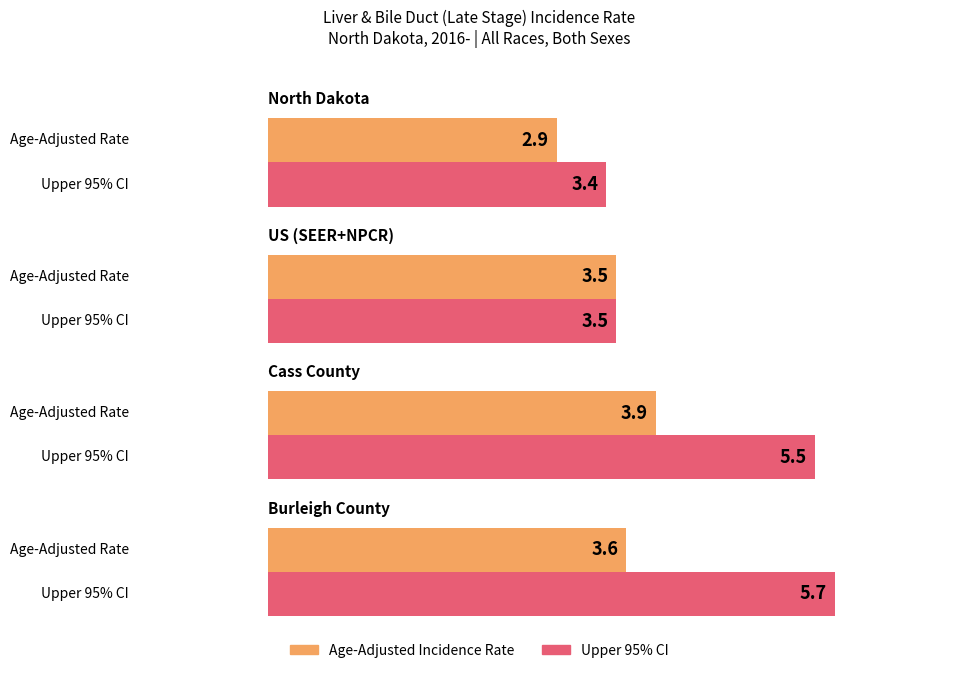

Which label corresponds to the largest value in the chart?

Burleigh County